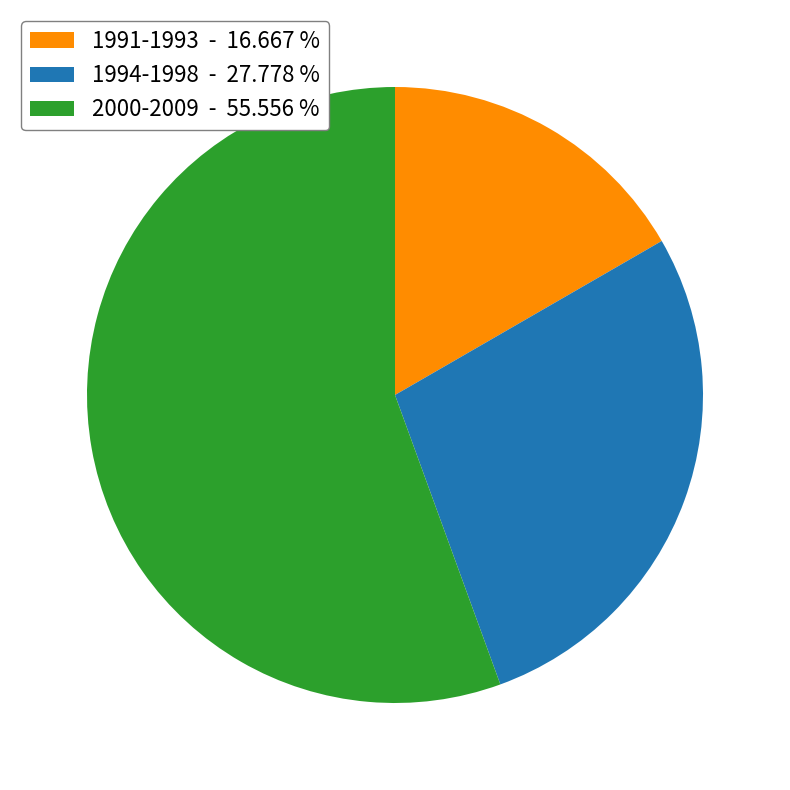

How many slices are in this pie chart?

3